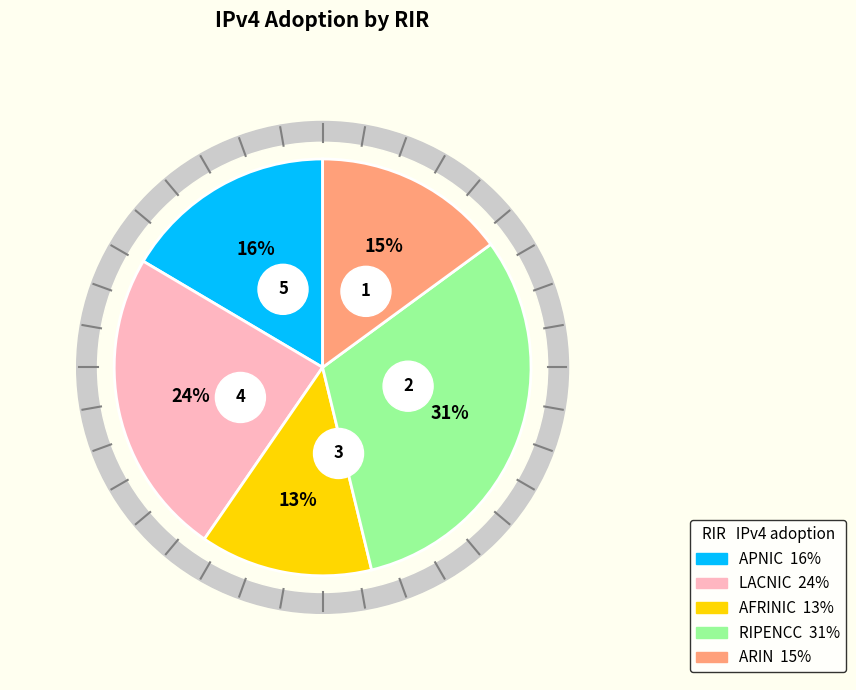

To the nearest percent, what is the difference between the arin and ripencc slice percentages?

16%